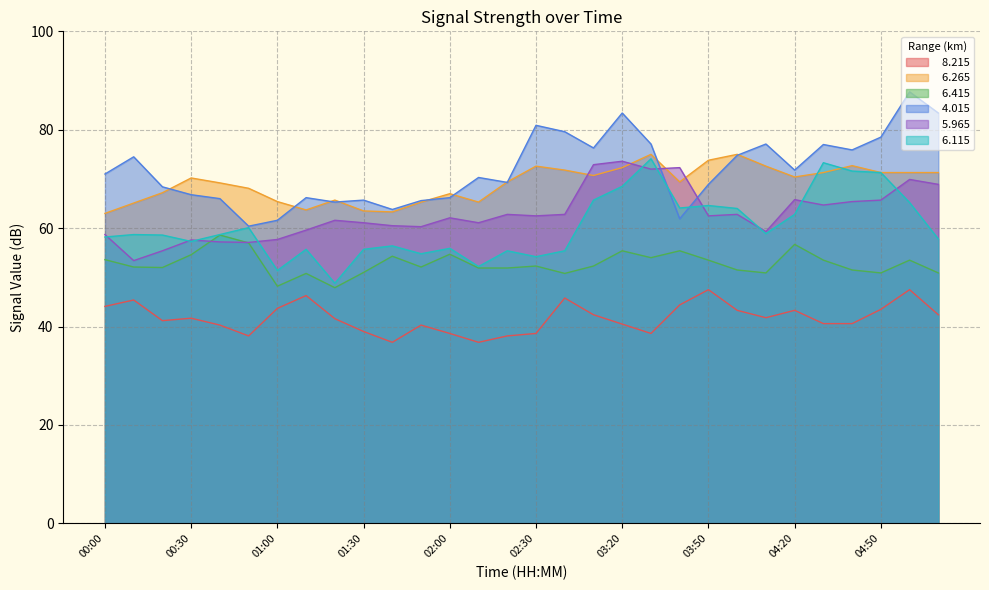

Is it true that   6.265 equals 41.6 at 04:30?

False